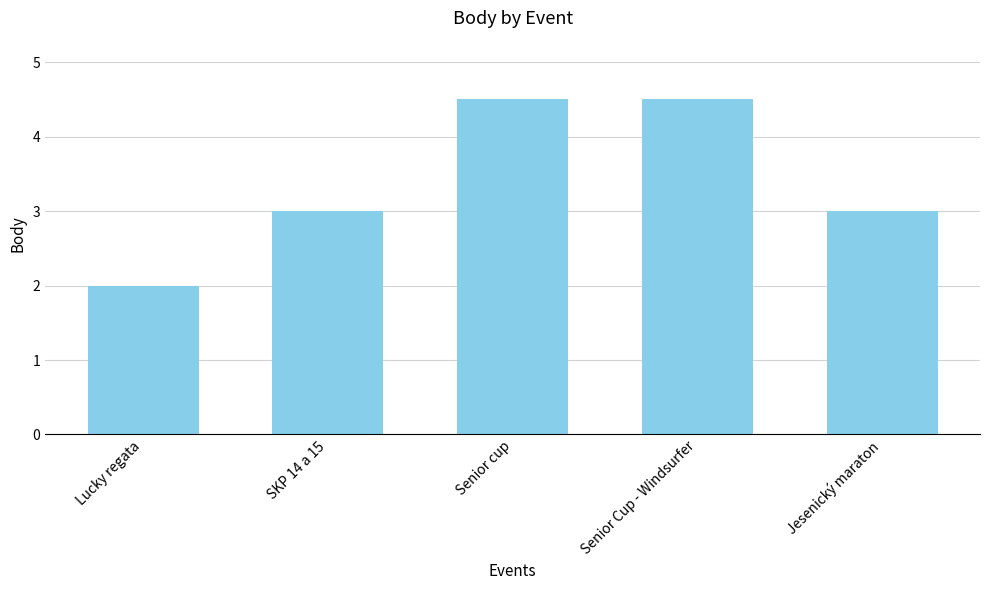

Reading left to right, extract all data points from this chart.

2.0	3.0	4.5	4.5	3.0